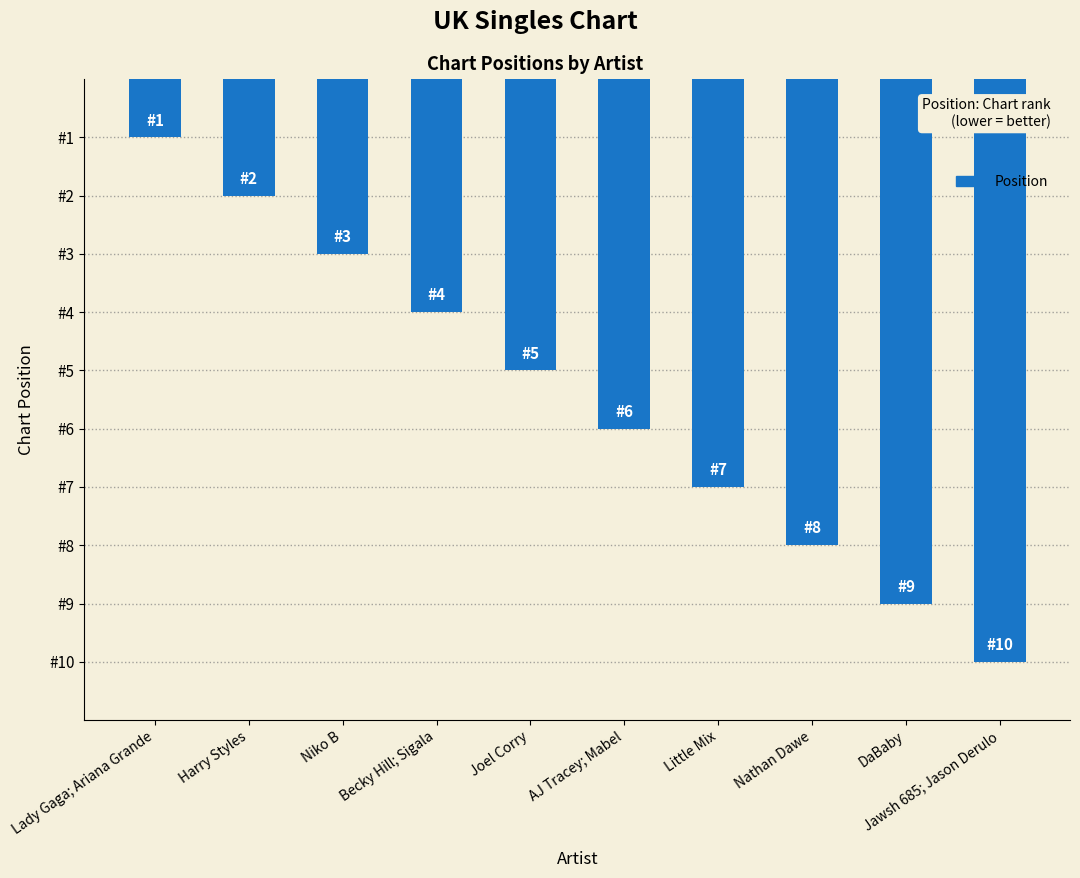

Where is the data nearest to the value 5?

Joel Corry